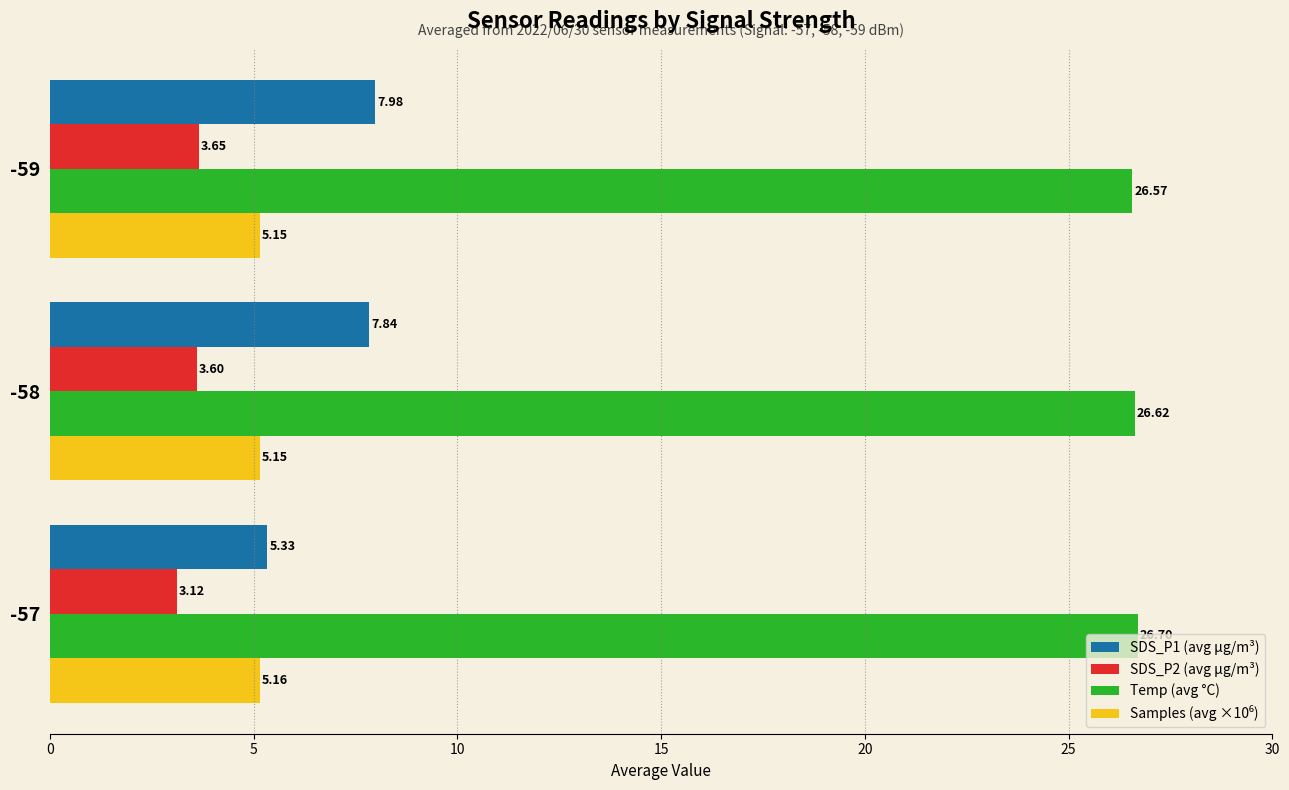

Rank the categories by SDS_P1 (avg μg/m³) value from lowest to highest.

-57, -58, -59